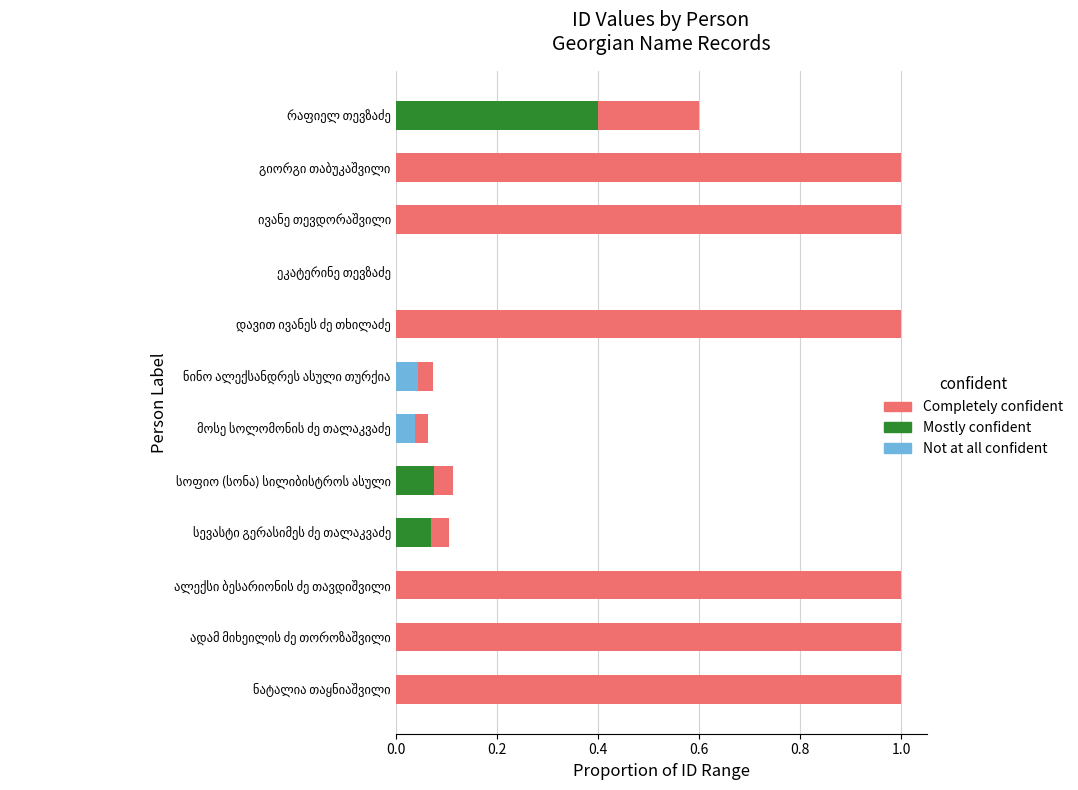

Rank the series at ივანე თევდორაშვილი from lowest to highest value.

Mostly confident, Not at all confident, Completely confident